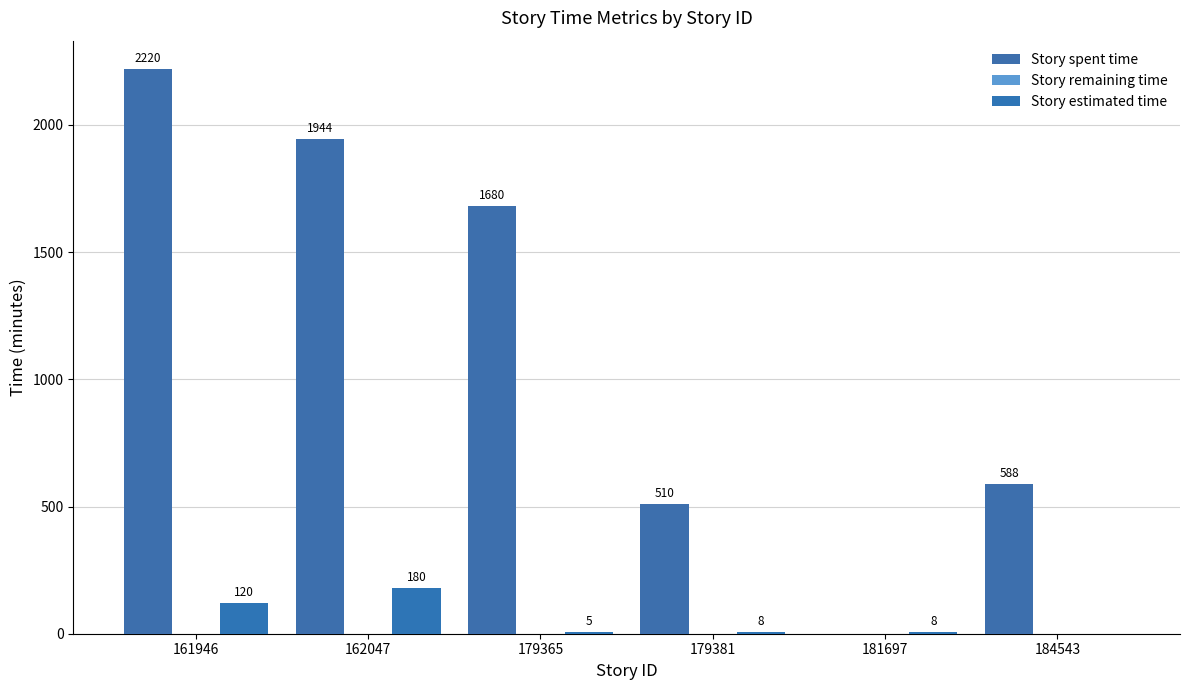

How many groups of bars are there?

6